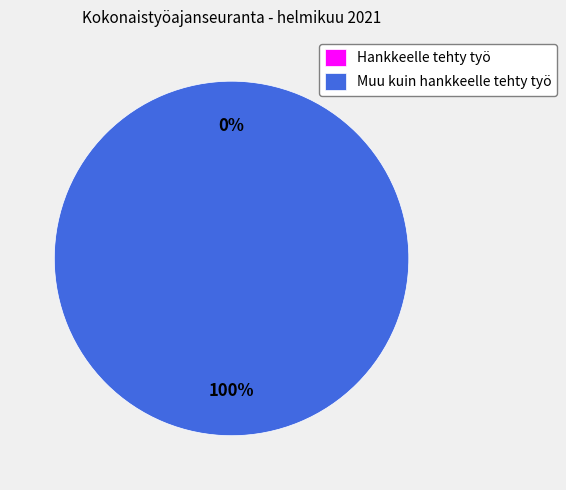

To the nearest percent, what portion does Muu kuin hankkeelle tehty työ represent?

100%